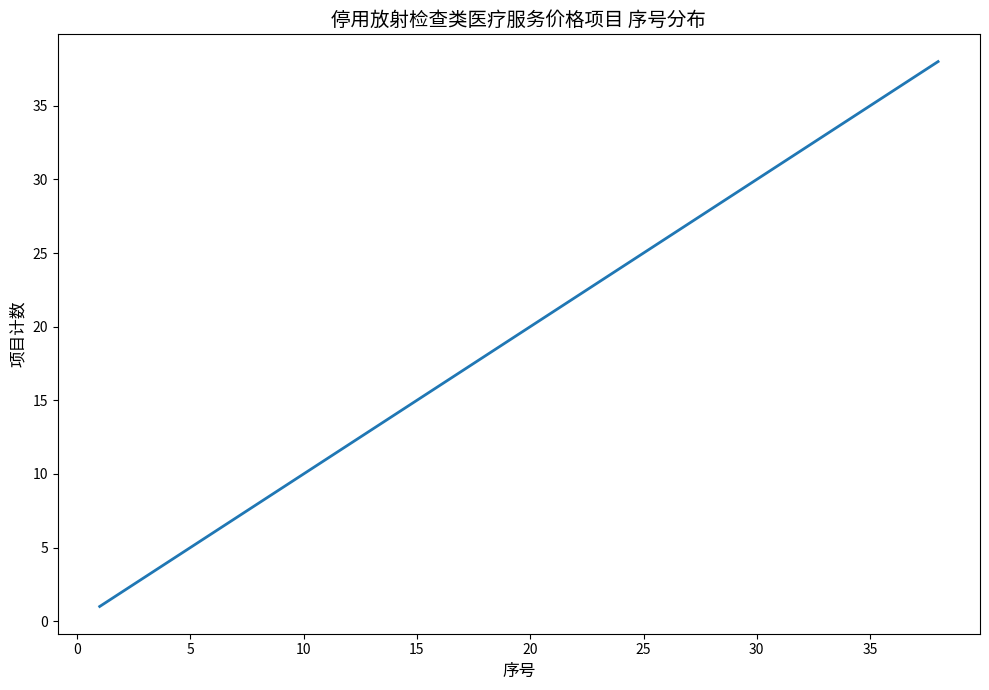

What is the difference between the maximum and minimum values?

37